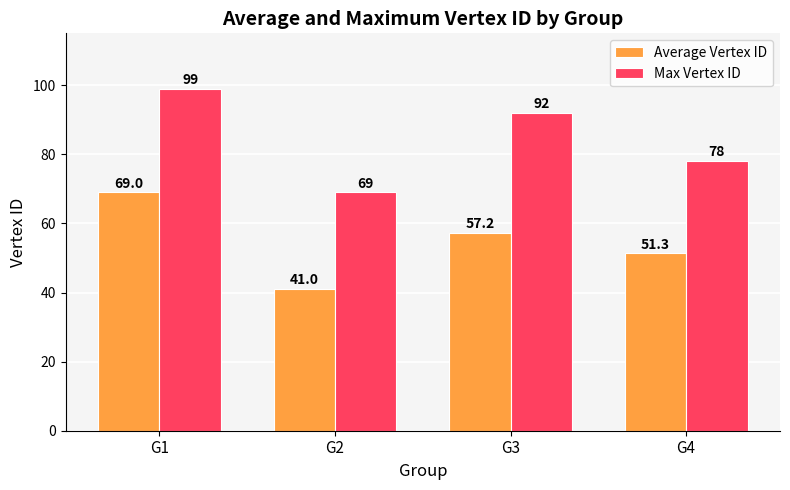

At which category is the sum across all series the highest?

G1